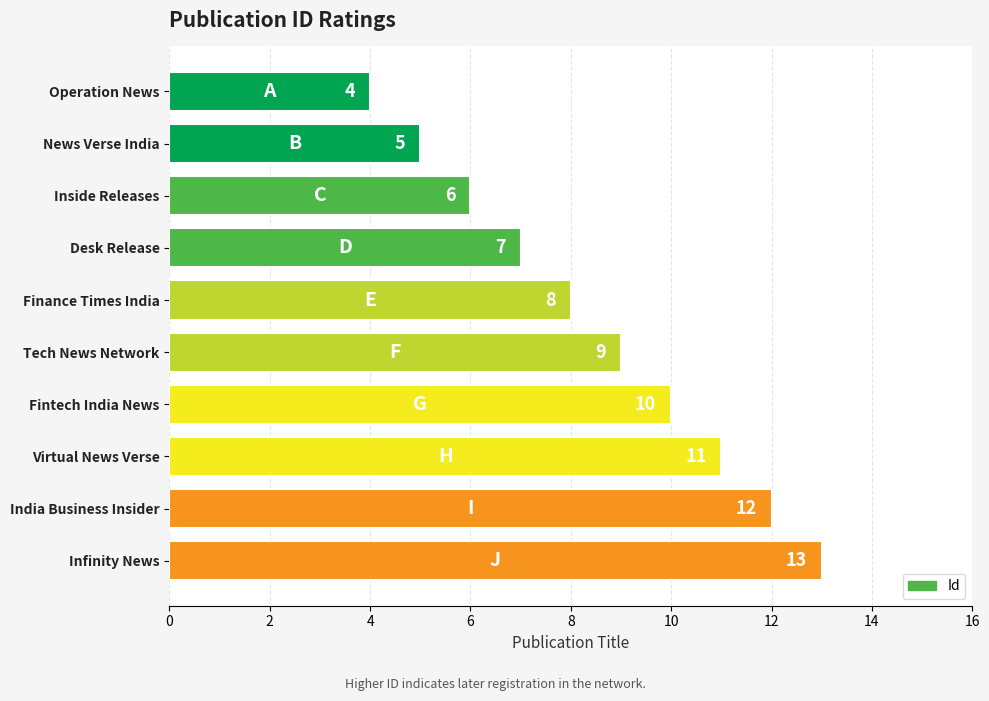

Between Infinity News and Operation News, which is larger?

Infinity News